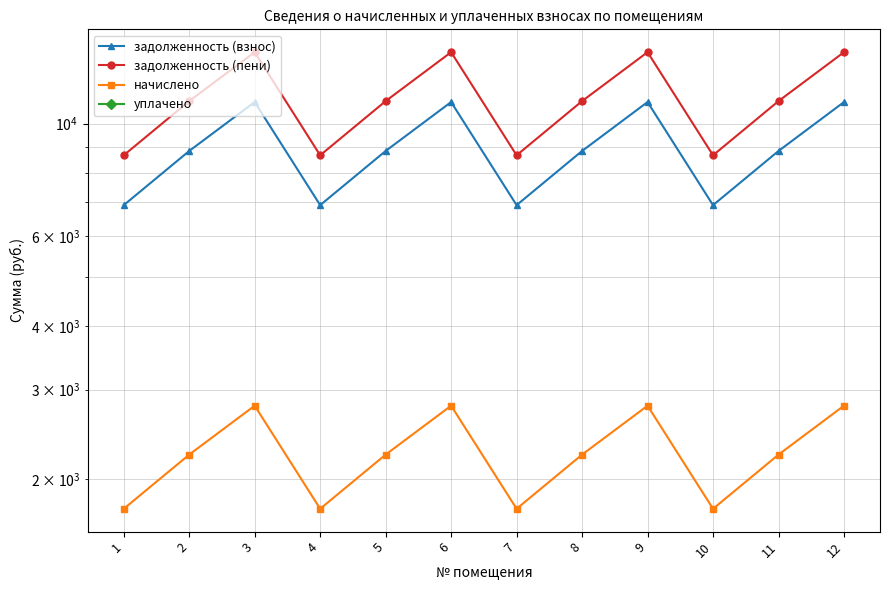

What are all the series names shown in the legend?

задолженность (взнос), задолженность (пени), начислено, уплачено